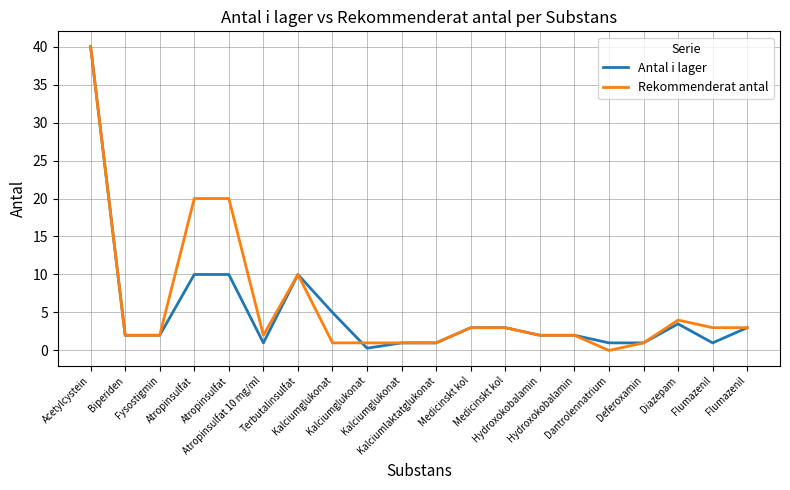

Rank the series at Kalciumlaktatglukonat from highest to lowest value.

Antal i lager, Rekommenderat antal